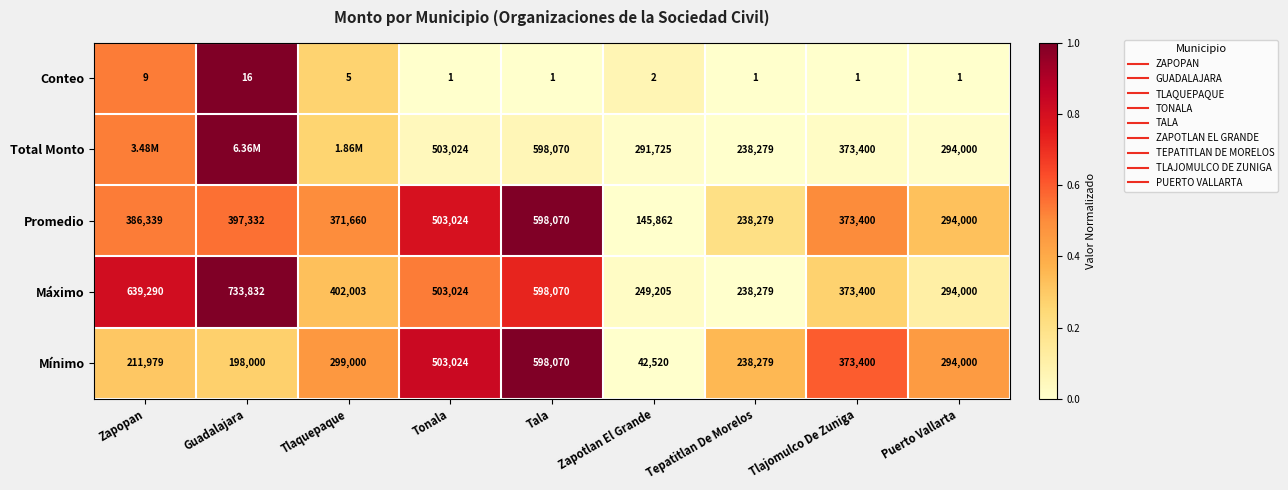

What is the difference between the maximum and minimum values in the Conteo series?

1.0